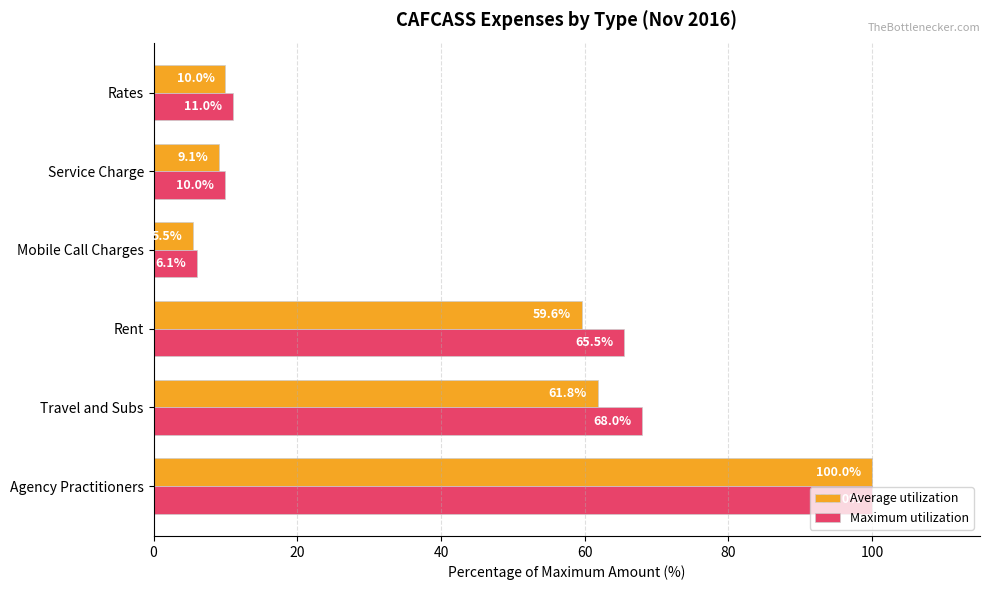

At which label does Average utilization reach its minimum?

Mobile Call Charges